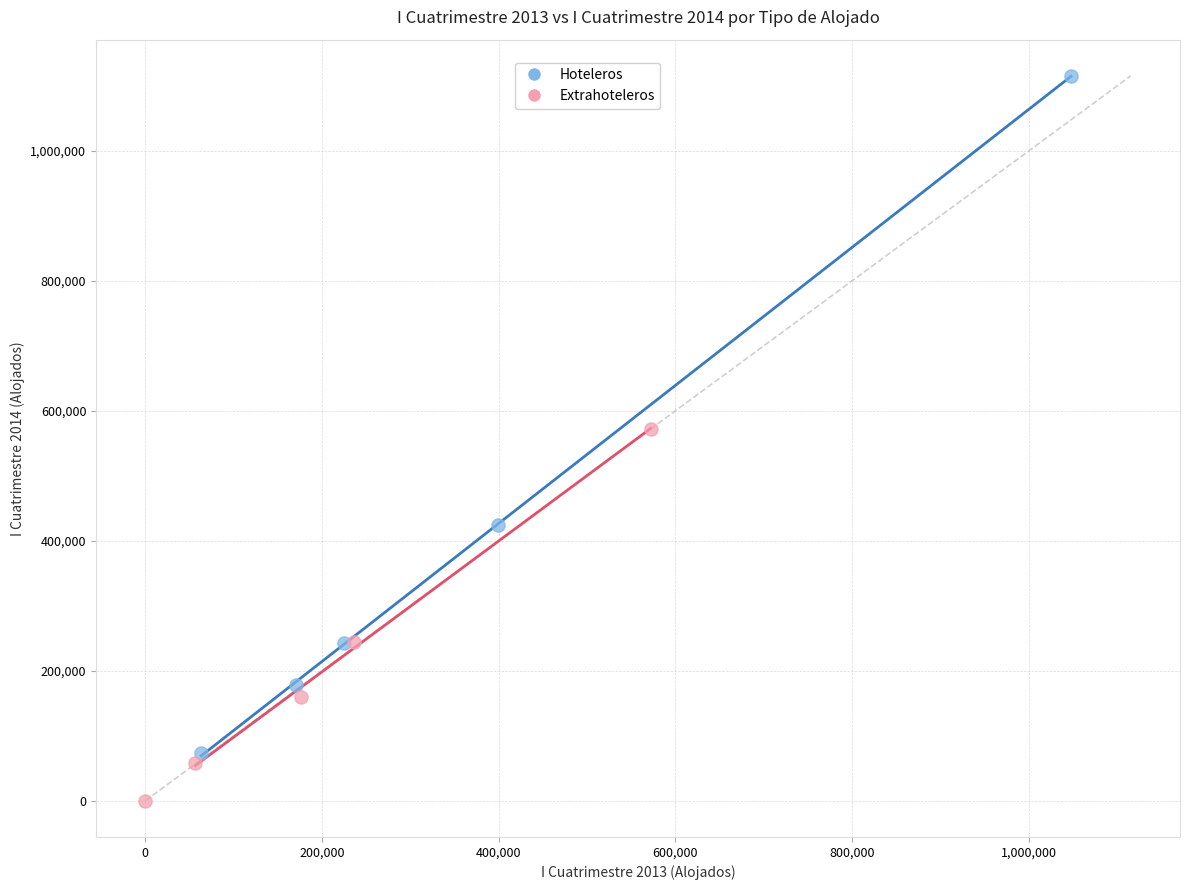

Which series contains the highest Y value?

Hoteleros